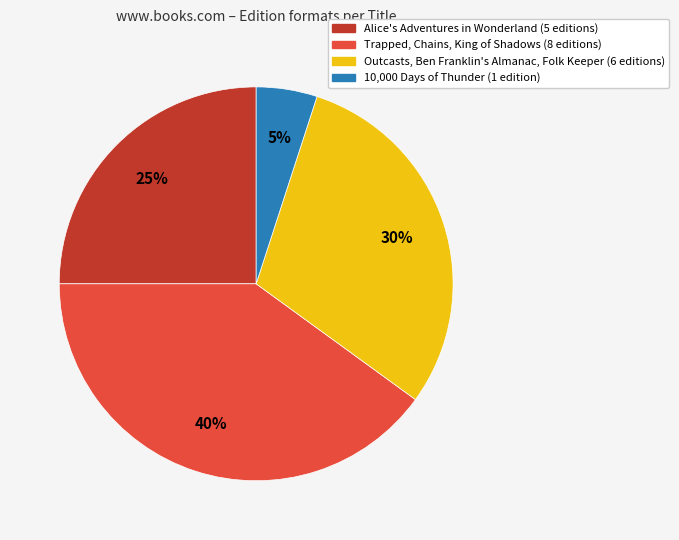

Is there any slice that represents more than half of the pie?

No